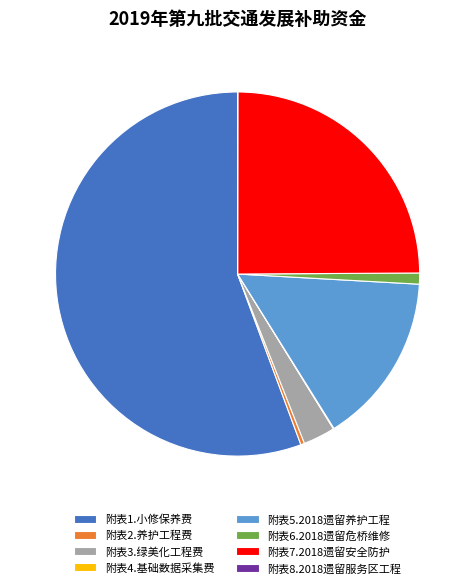

True or false: 附表6.2018遗留危桥维修 accounts for 13% of the total.

False